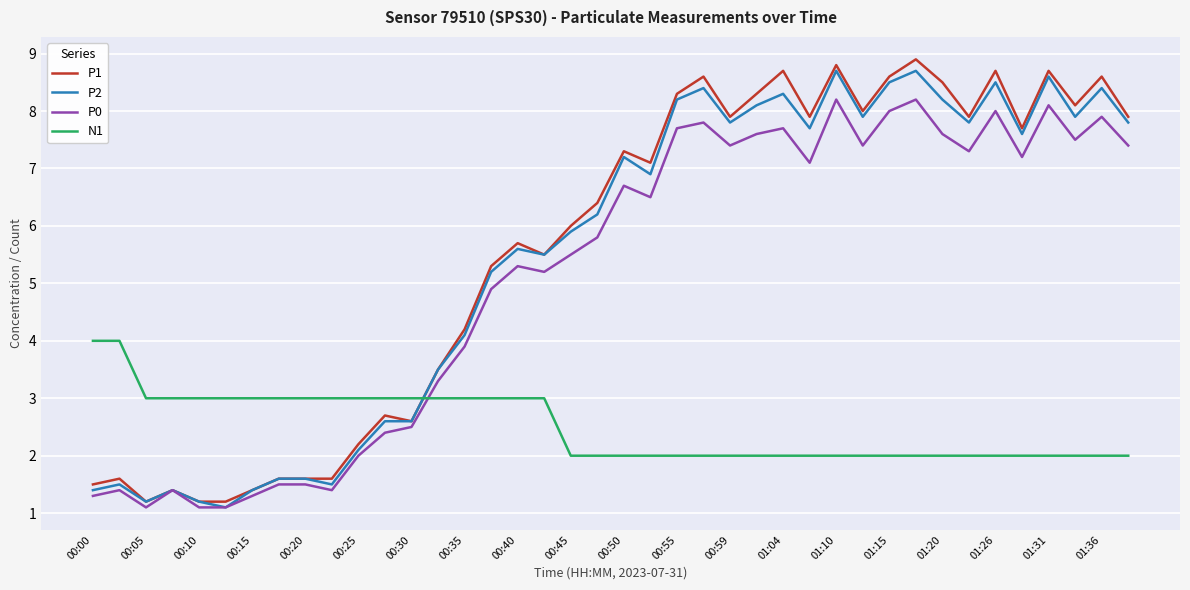

Which series has the widest spread of values?

P1